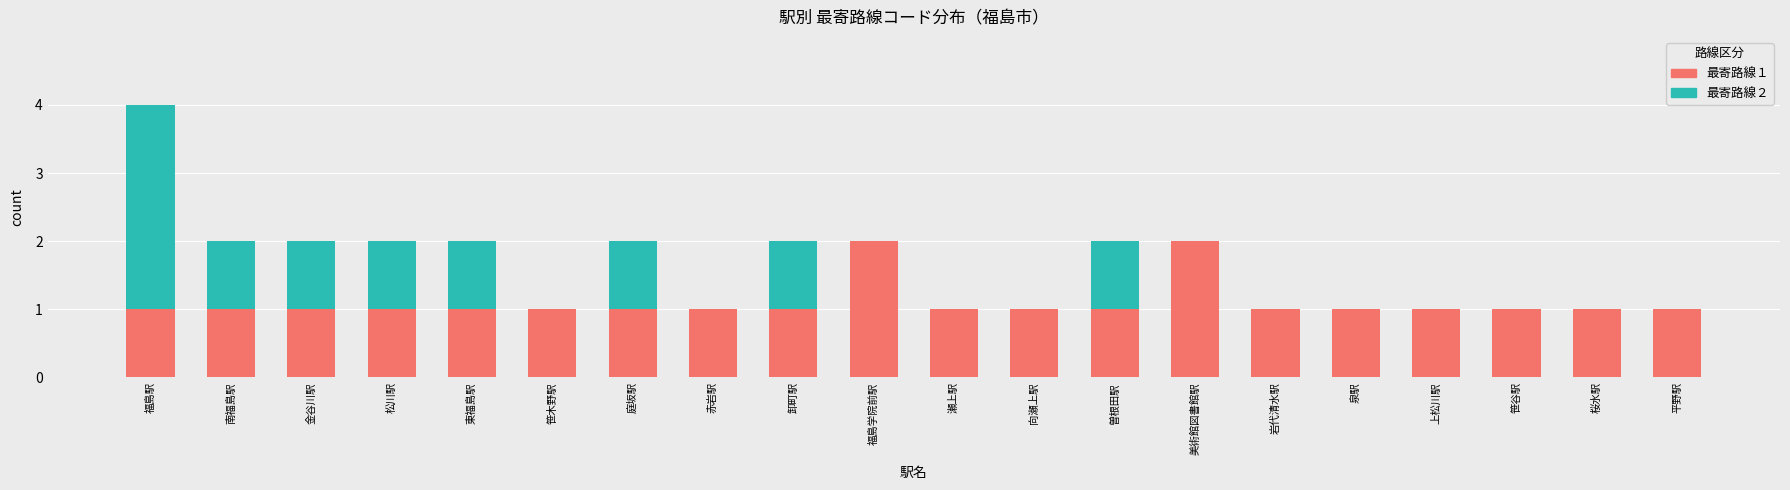

At which category is the sum across all series the highest?

福島駅